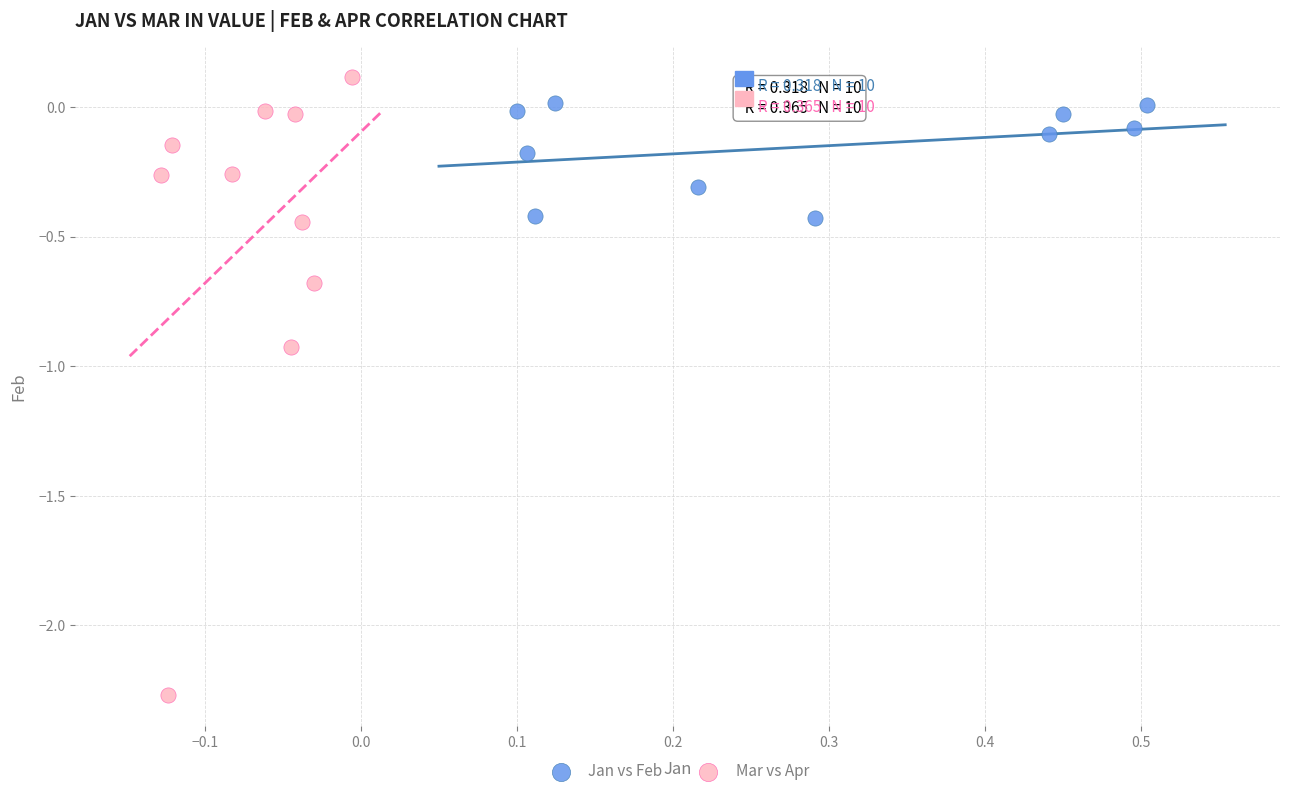

Which series contains the highest Y value?

Mar vs Apr